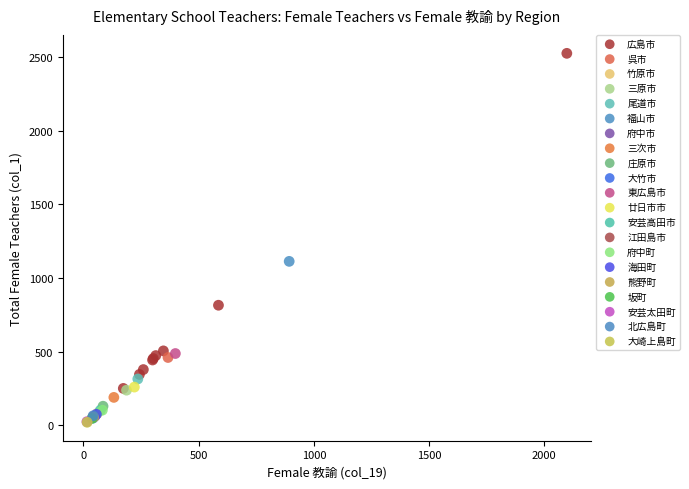

What are all the series names shown in the legend?

広島市, 呉市, 竹原市, 三原市, 尾道市, 福山市, 府中市, 三次市, 庄原市, 大竹市, 東広島市, 廿日市市, 安芸高田市, 江田島市, 府中町, 海田町, 熊野町, 坂町, 安芸太田町, 北広島町, 大崎上島町